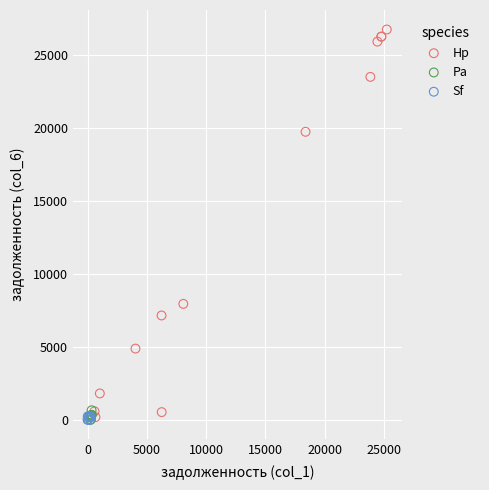

Which series reaches the maximum Y coordinate?

Hp